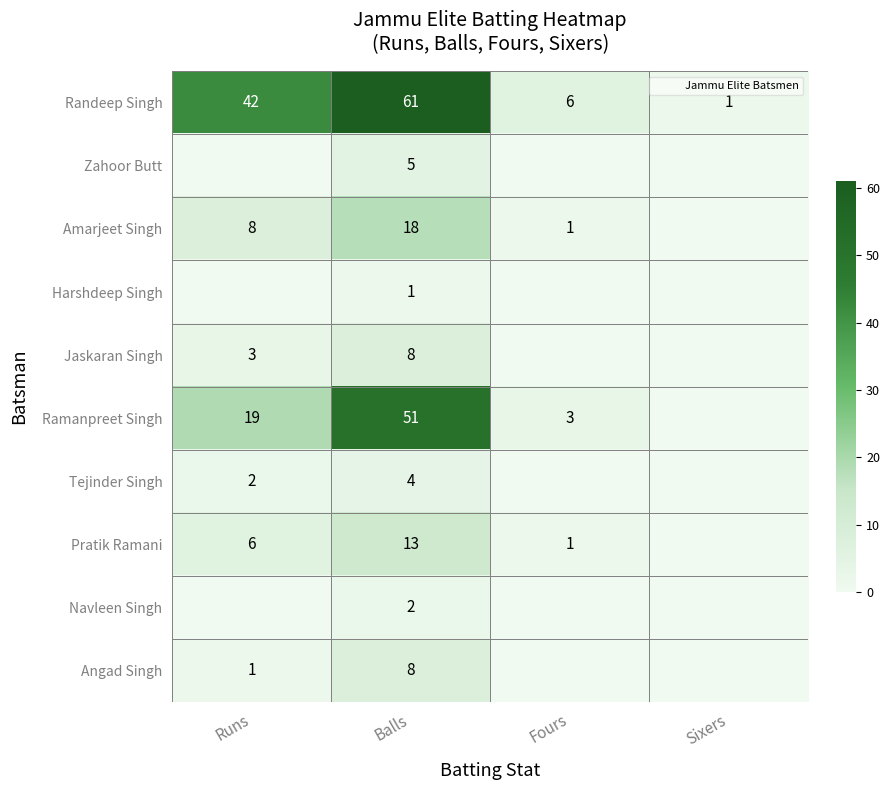

What is the spread (max minus min) of values at Balls?

60